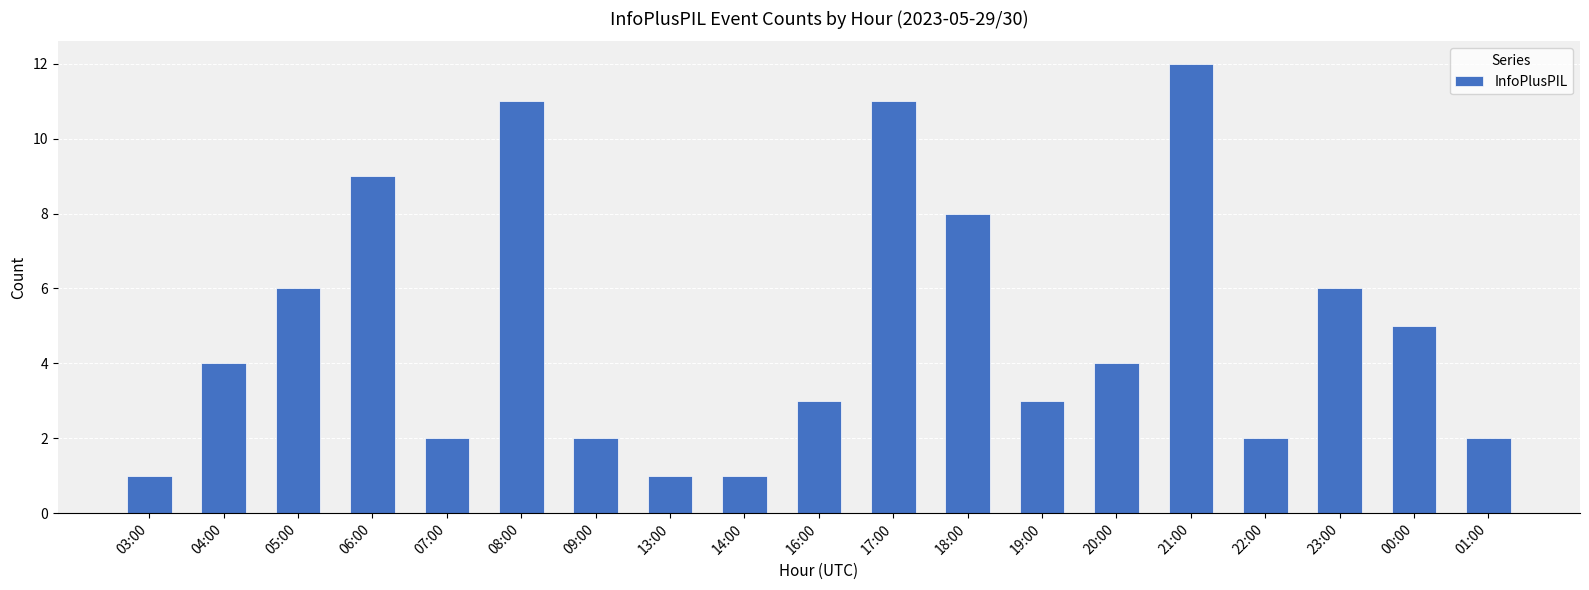

How many values are below 4?

9